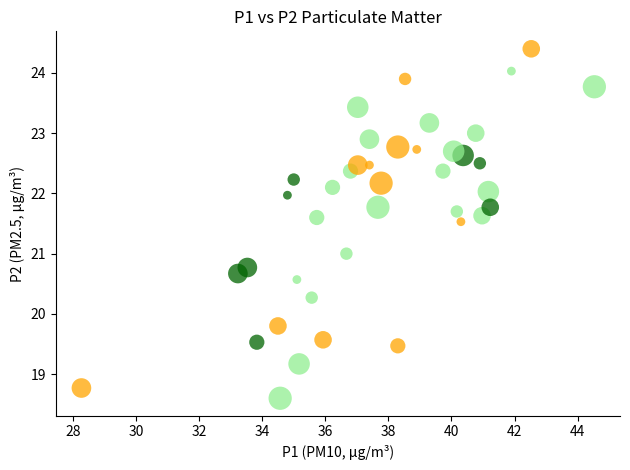

What is the range of Y values (max minus min)?

5.8